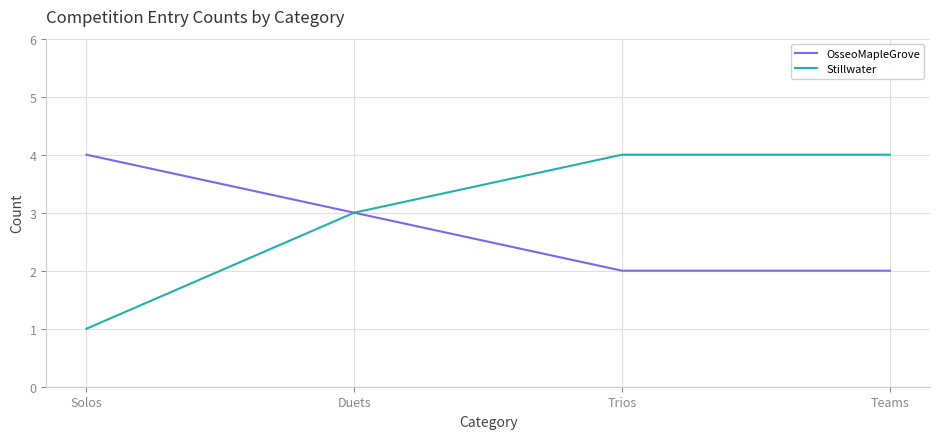

At which category does the chart reach its minimum across all series?

Solos